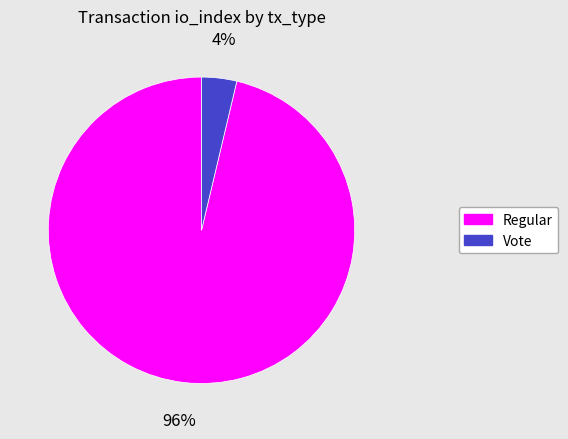

Does Vote represent more than half of the total?

No